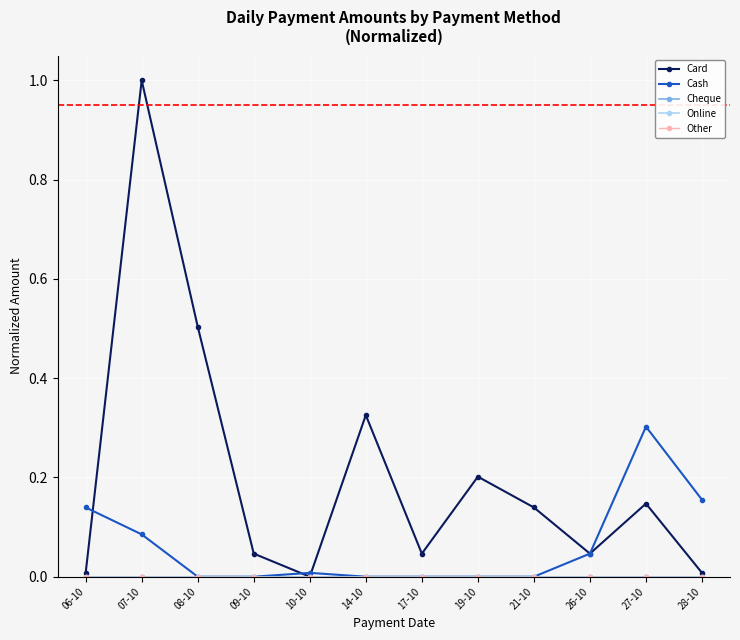

Is this an area chart (filled region under the line)?

No